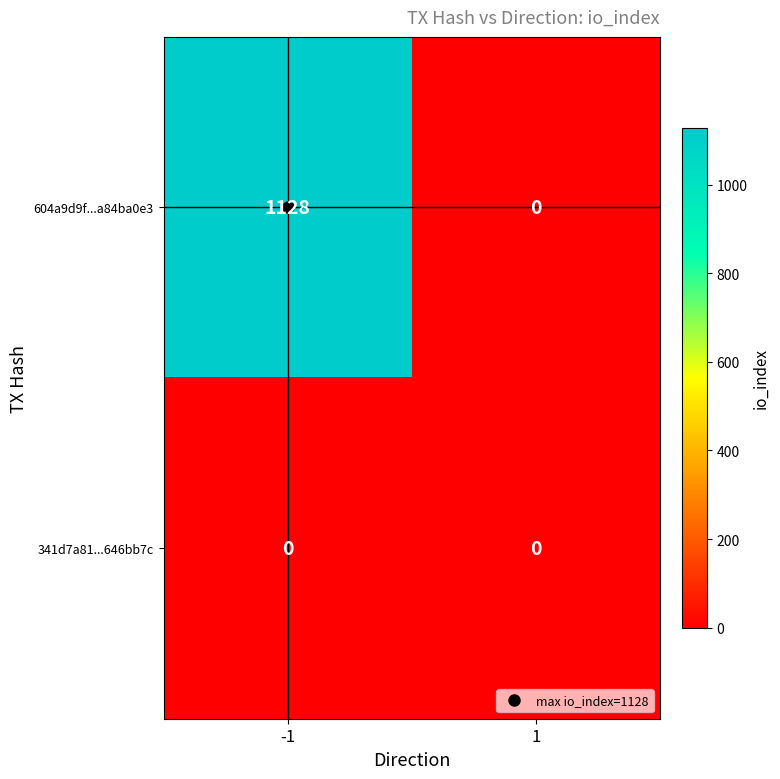

What is the greatest value displayed?

1128